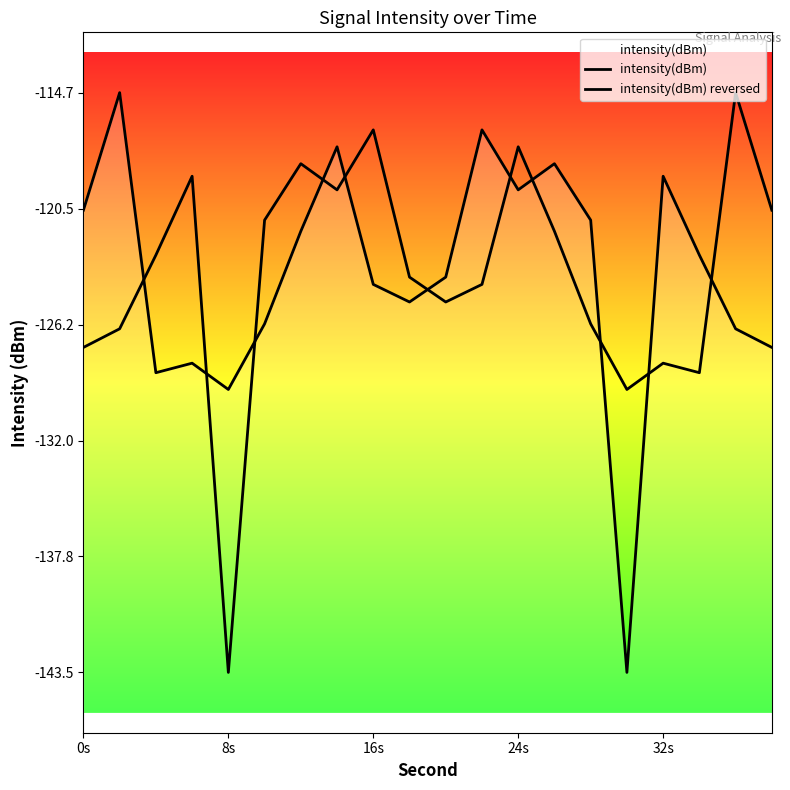

What is the sum of the intensity(dBm) values at 24s and 32s?

-238.4